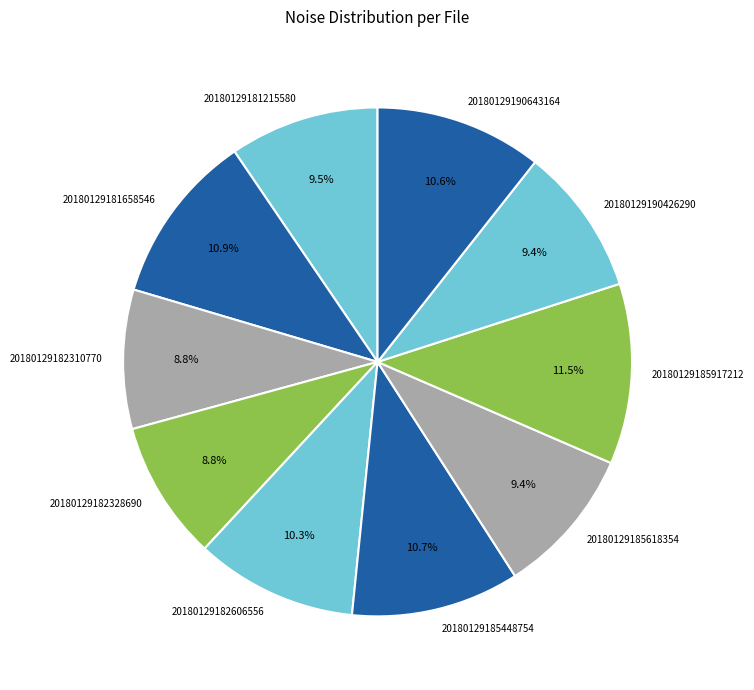

To the nearest percent, what percentage of the pie is 20180129182606556?

10%